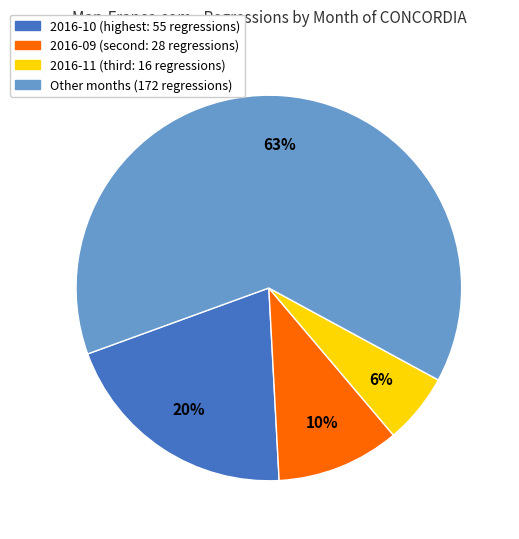

Does any single category account for the majority?

Yes